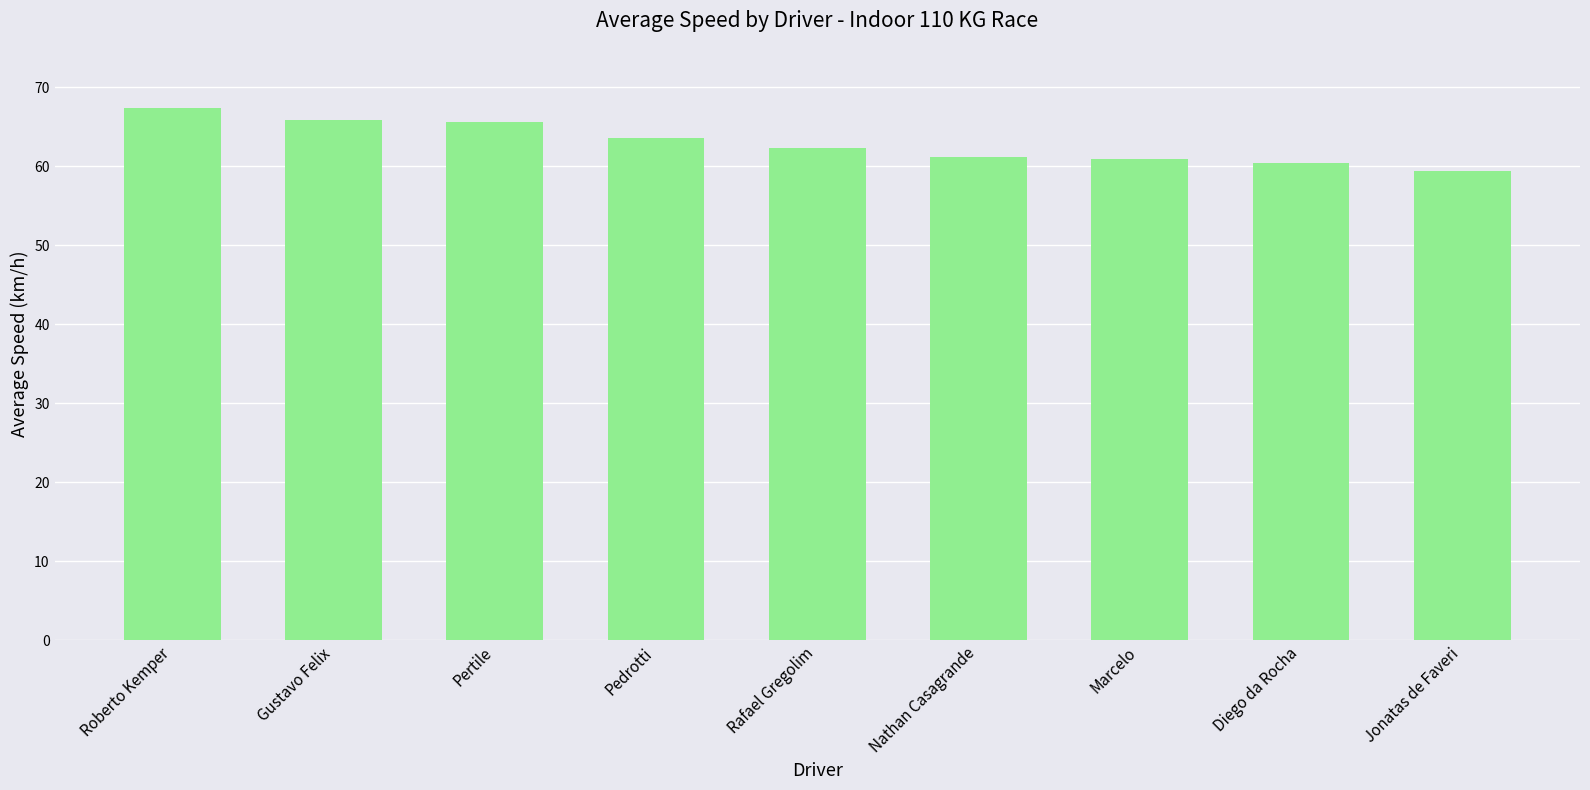

Which label corresponds to the smallest value in the chart?

Jonatas de Faveri